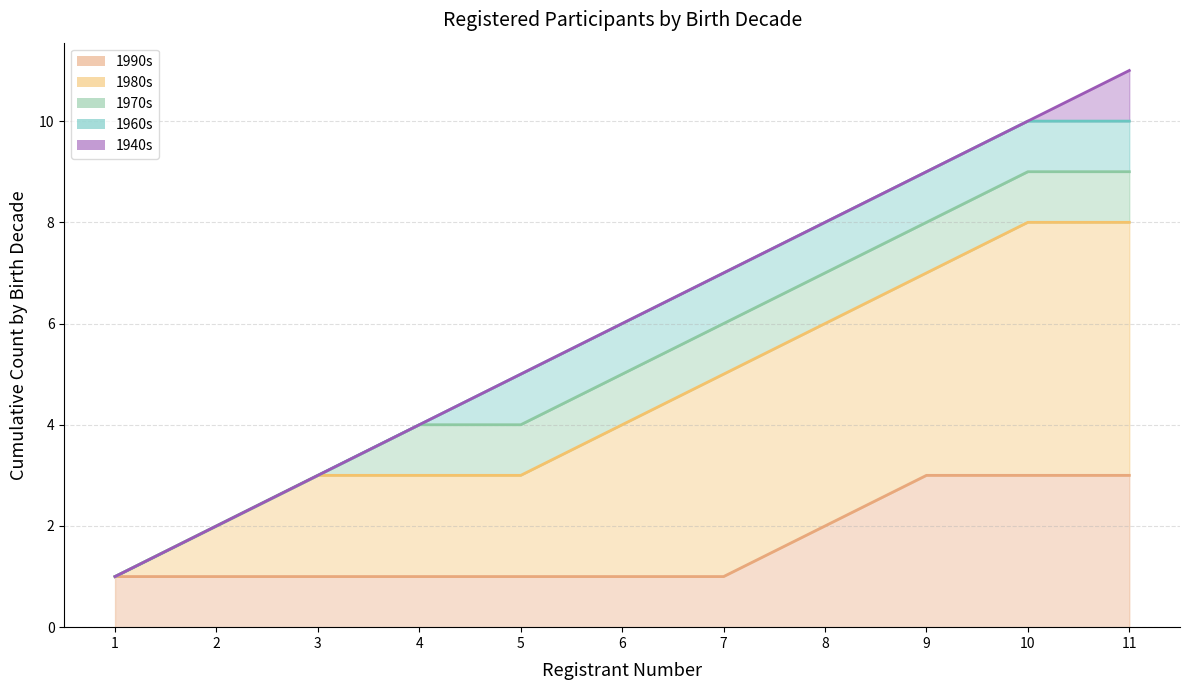

What are all the series names shown in the legend?

1990s, 1980s, 1970s, 1960s, 1940s